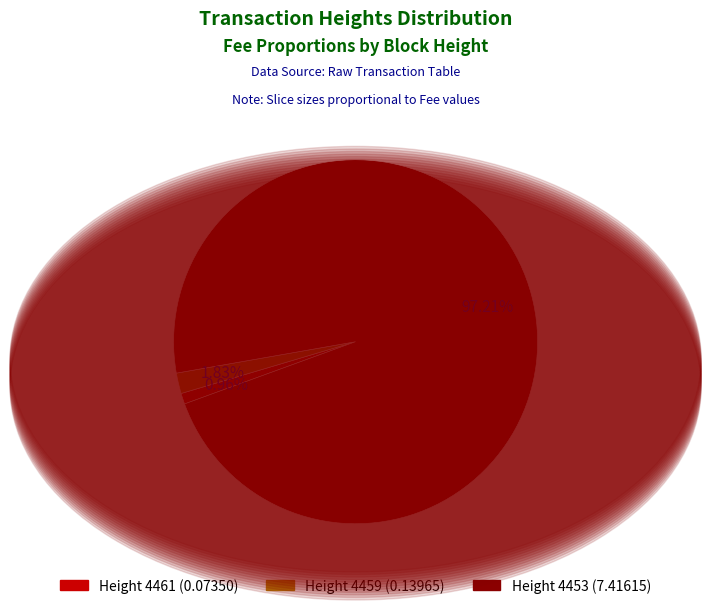

Is there any slice that represents more than half of the pie?

Yes